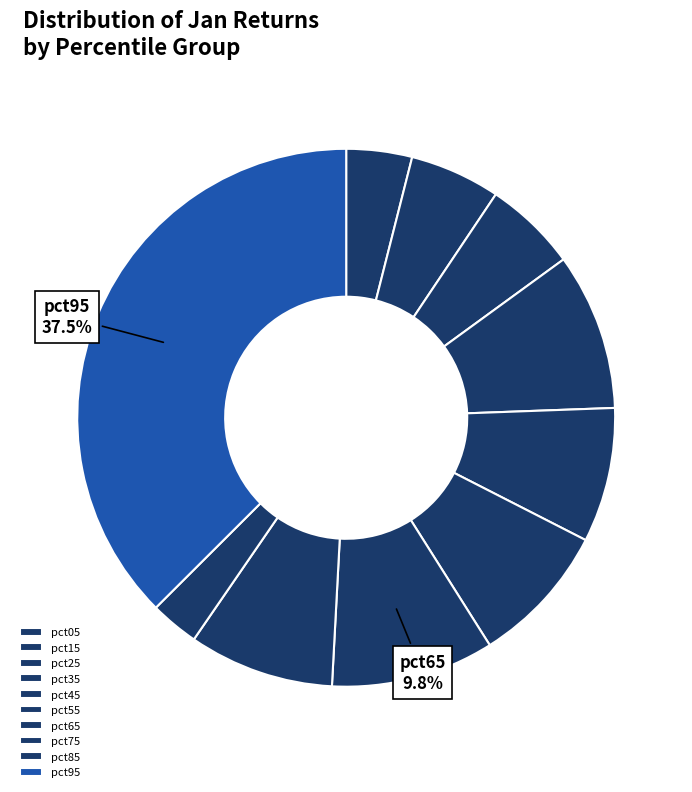

Rank the categories by value from highest to lowest.

pct95, pct65, pct35, pct75, pct55, pct45, pct25, pct15, pct05, pct85